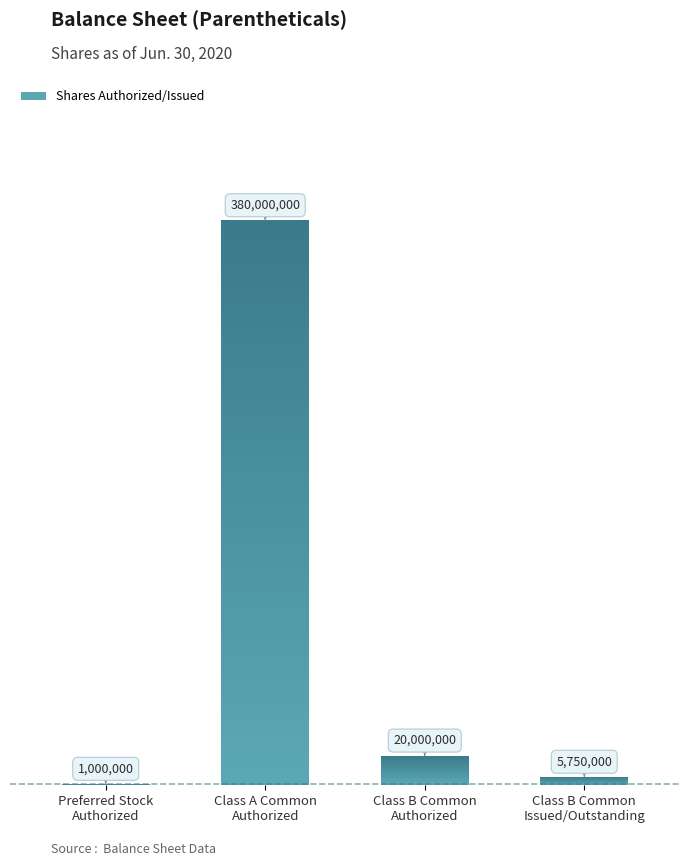

What is the difference between the values at Class B Common
Issued/Outstanding and Class A Common
Authorized?

374250000